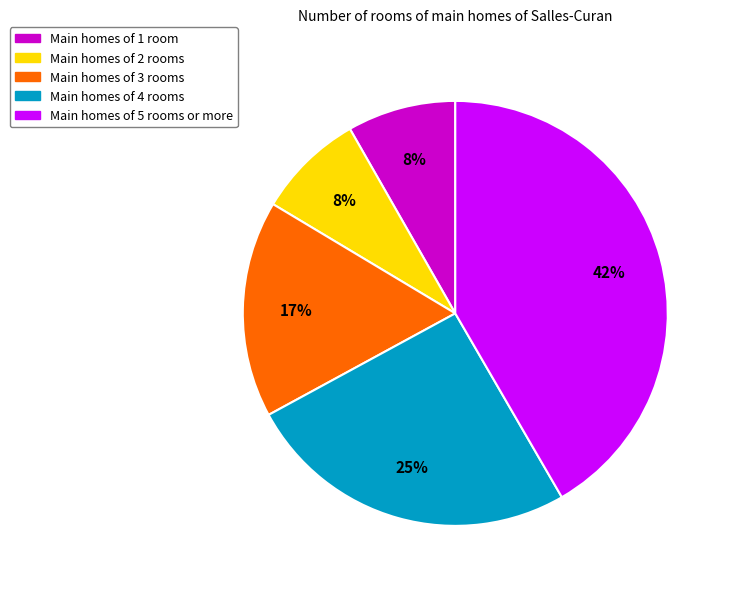

How many segments does this pie chart have?

5